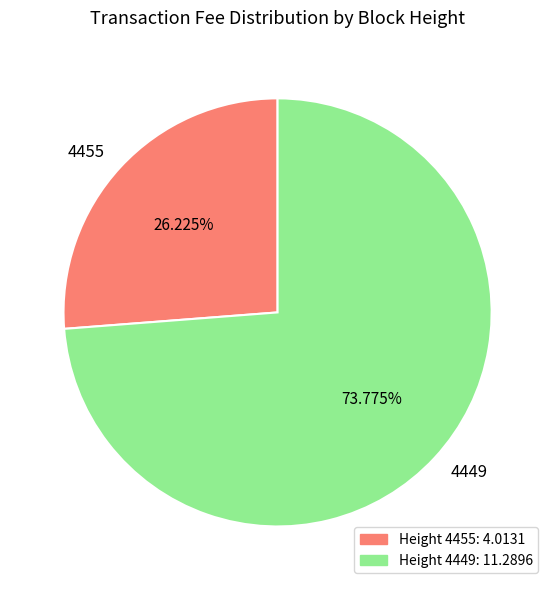

Is there any slice that represents more than half of the pie?

Yes